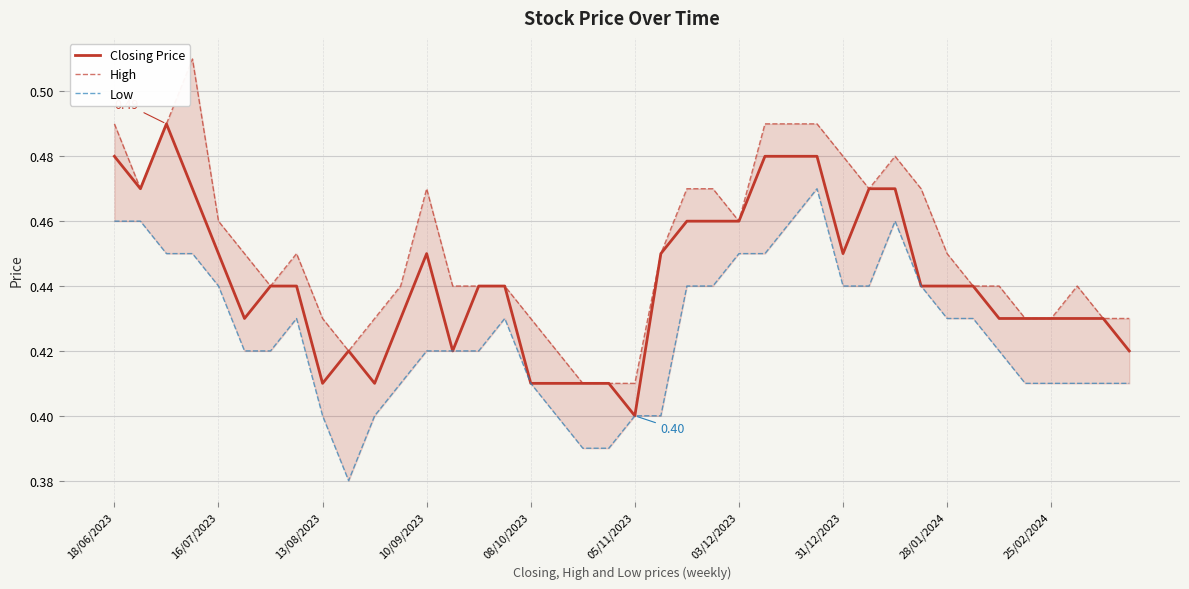

What is the minimum value for Closing Price?

0.4